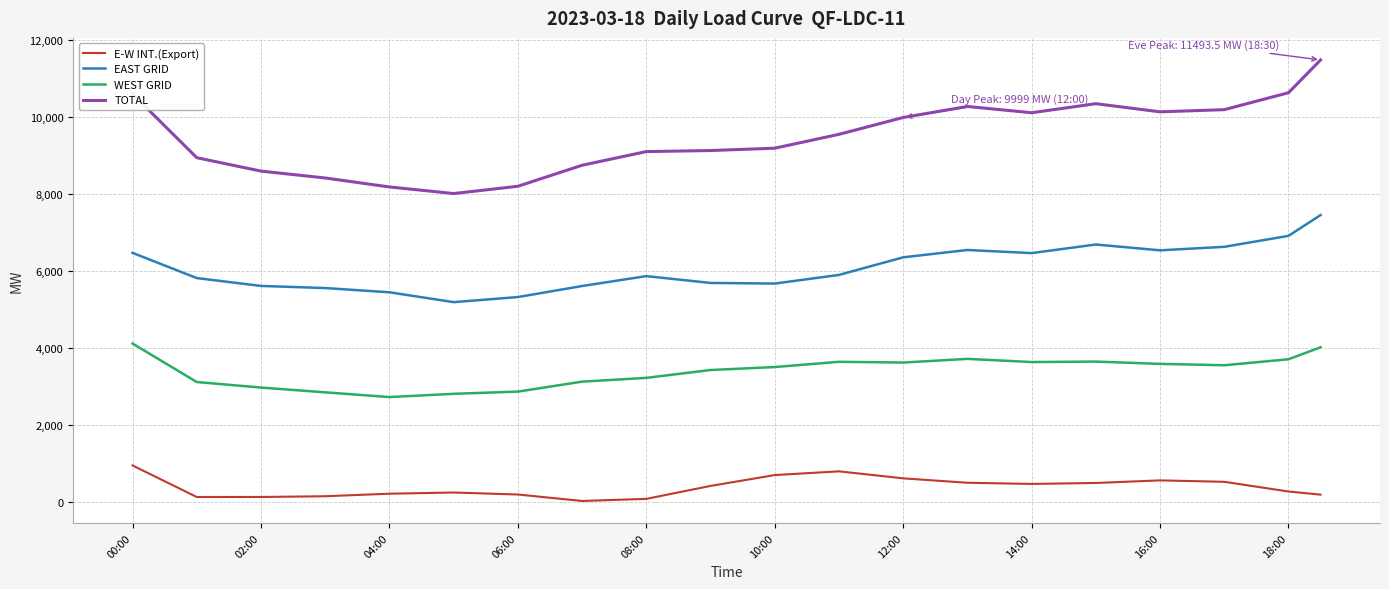

What is the greatest value displayed?

11493.5